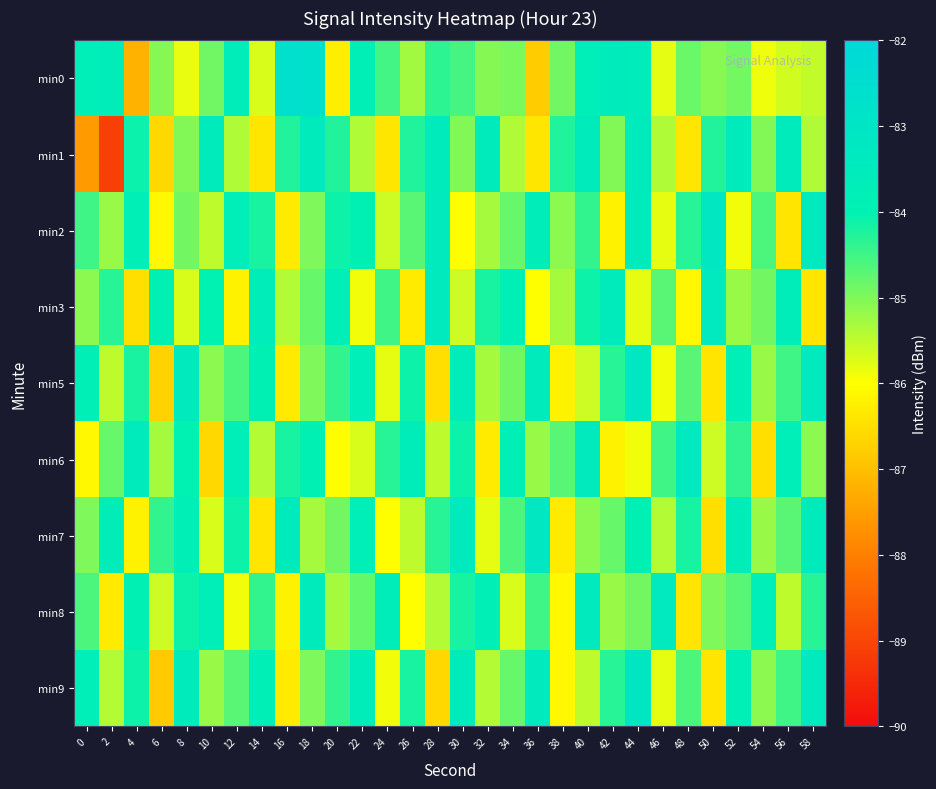

At which category is the sum across all series the highest?

44